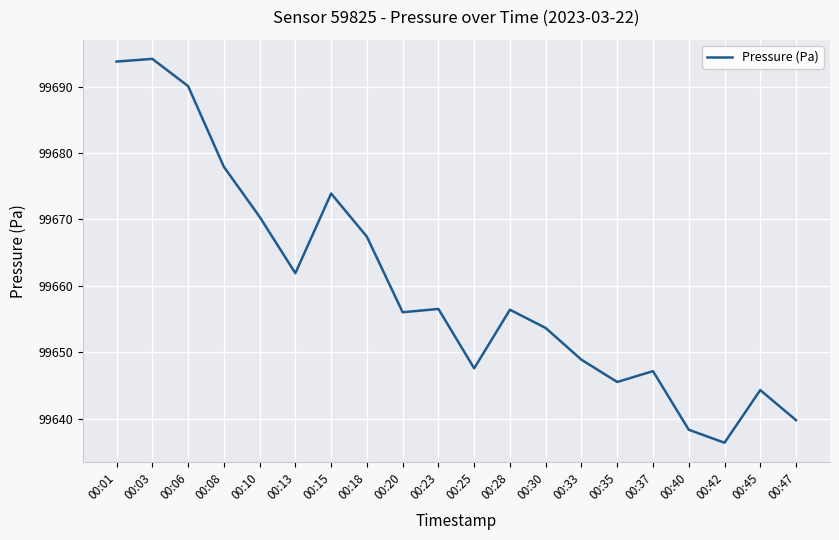

What is the change in value from 00:25 to 00:47?

-7.8